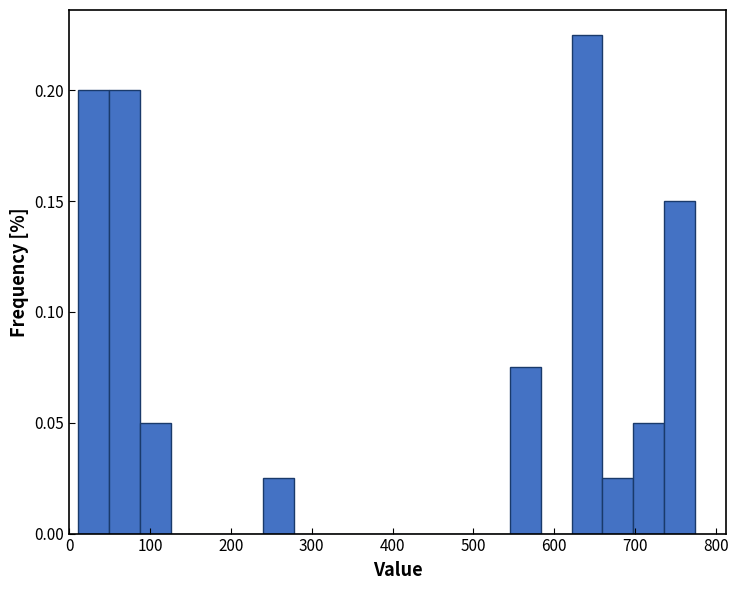

Read against the x-axis, roughly where is the centre of the tallest bar?

640